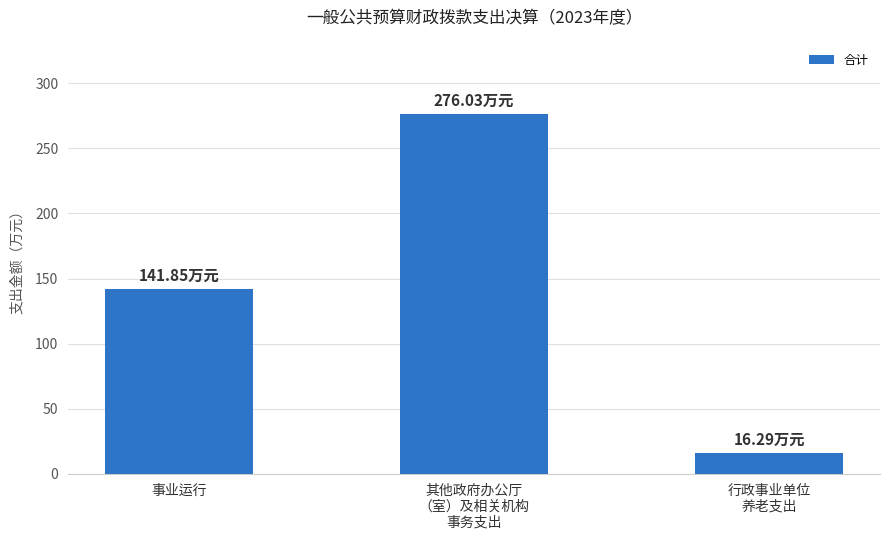

Which has a higher value, 行政事业单位
养老支出 or 其他政府办公厅
（室）及相关机构
事务支出?

其他政府办公厅
（室）及相关机构
事务支出